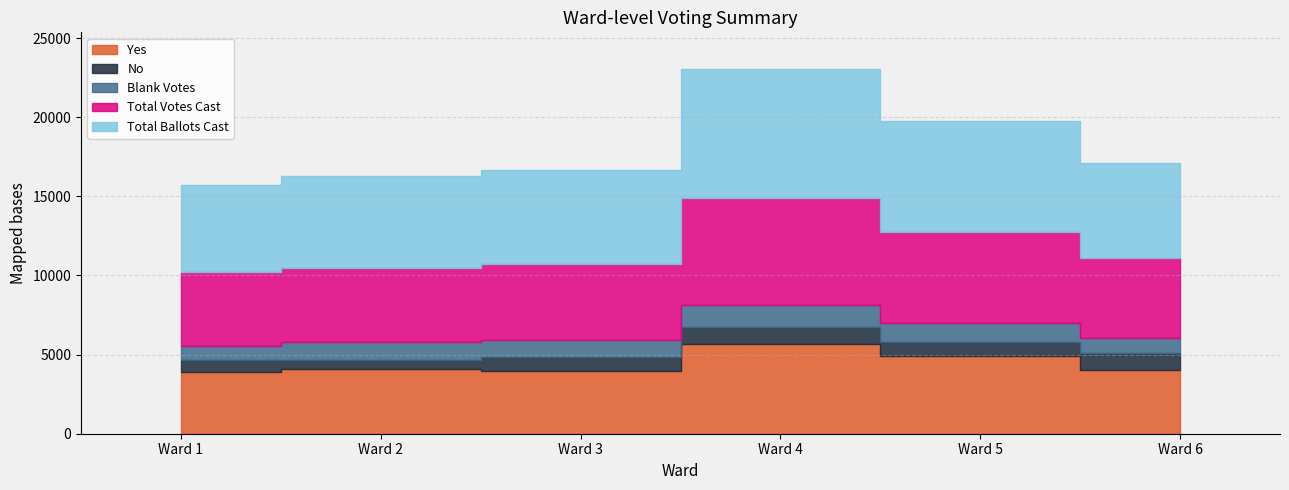

What is the greatest value displayed?

8163